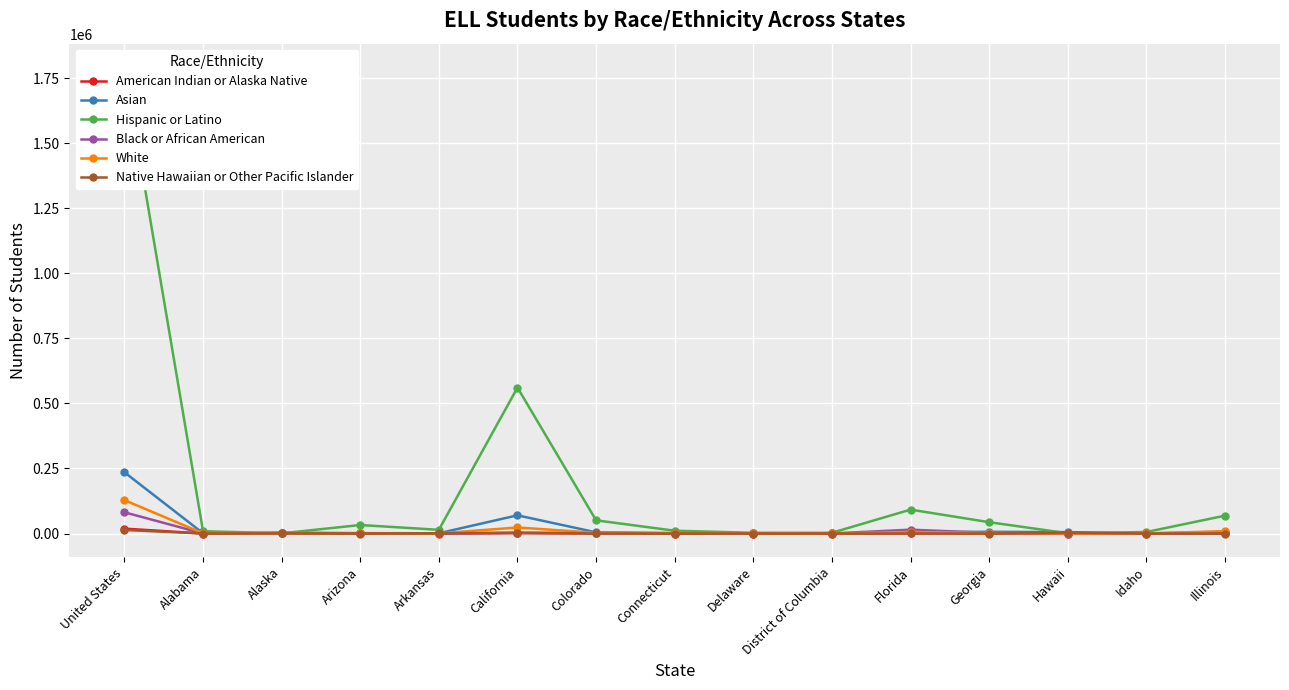

How many data points does each series have?

15